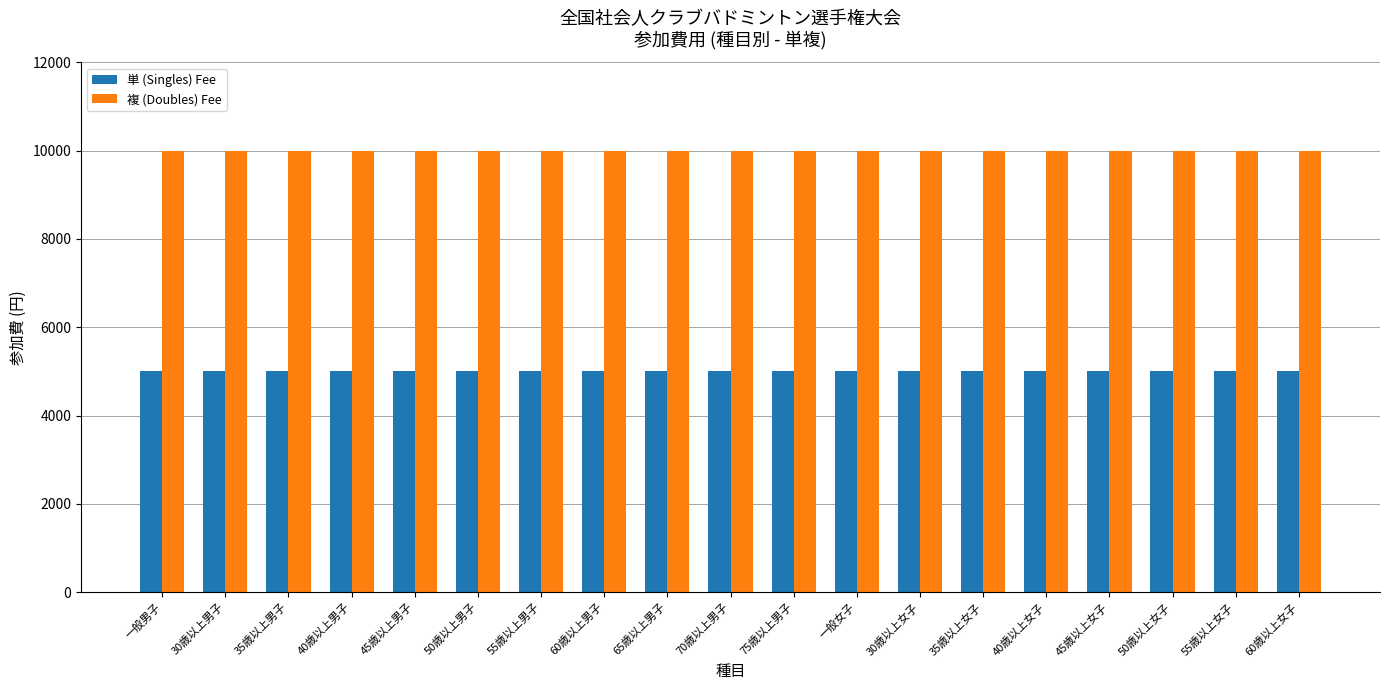

What are all the series names shown in the legend?

単 (Singles) Fee, 複 (Doubles) Fee